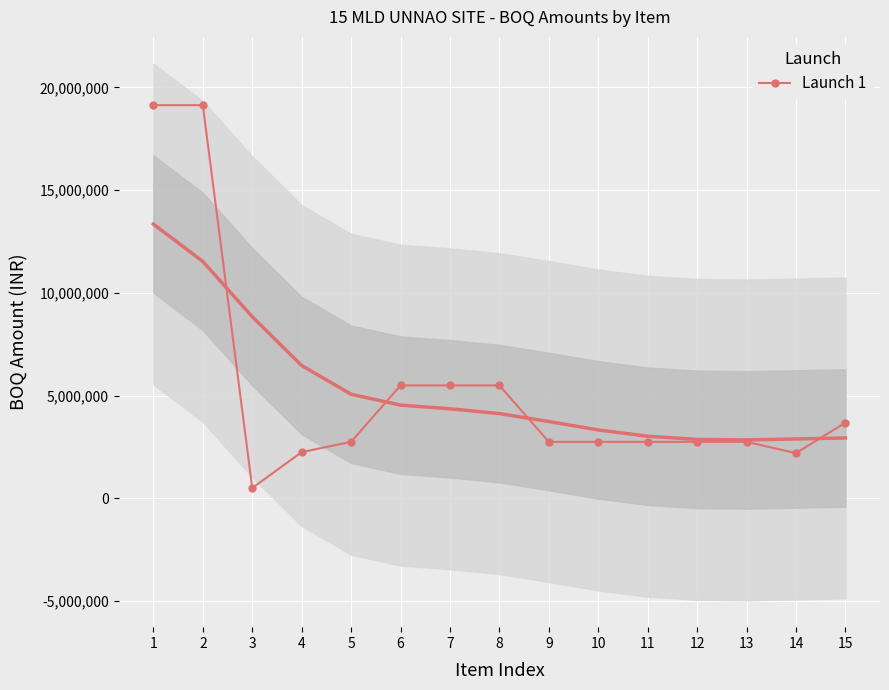

Reading left to right, what are all the values shown in this chart?

19134500.0	19134500.0	500000.0	2246137.6	2746137.6	5492275.2	5492275.2	5492275.2	2746137.6	2746137.6	2746137.6	2746137.6	2746137.6	2196910.1	3680000.0